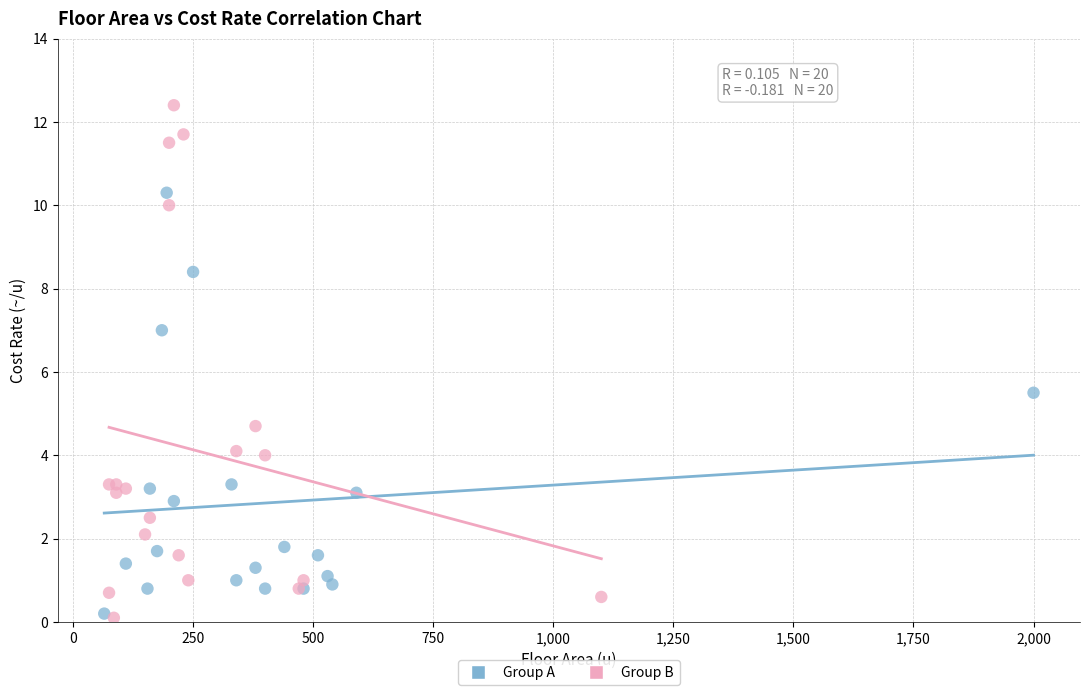

Which series reaches the maximum Y coordinate?

Group B